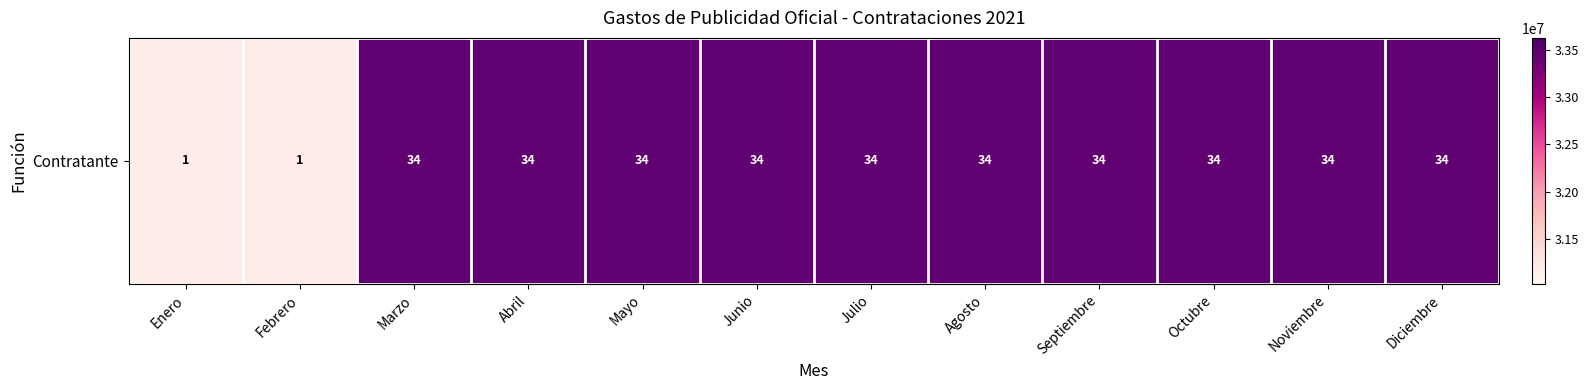

At which label is the value closest to 32319636?

Marzo